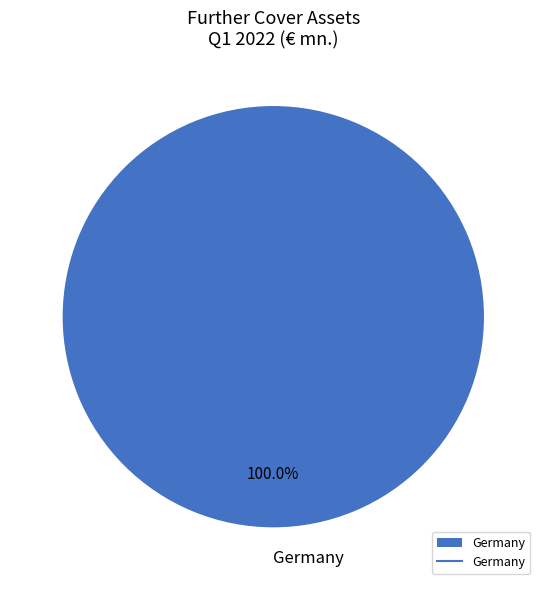

What is the majority slice?

Germany